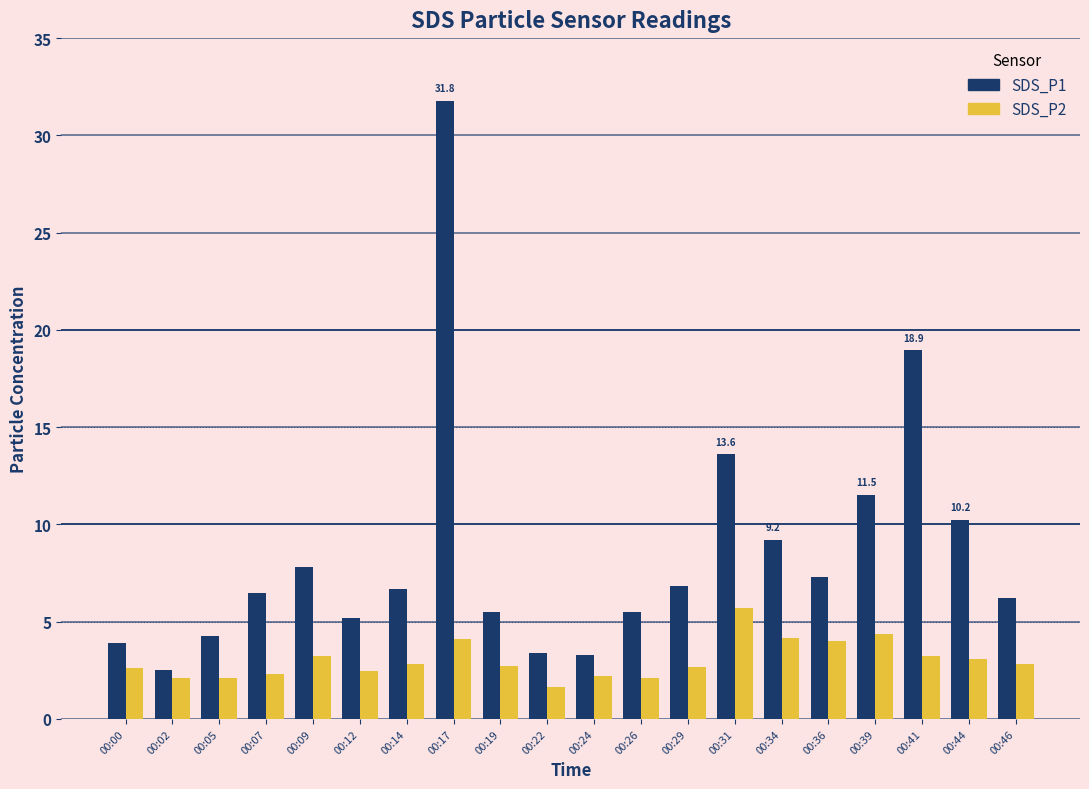

What is the value of the SDS_P1 bar at the 8th from the left?

31.8